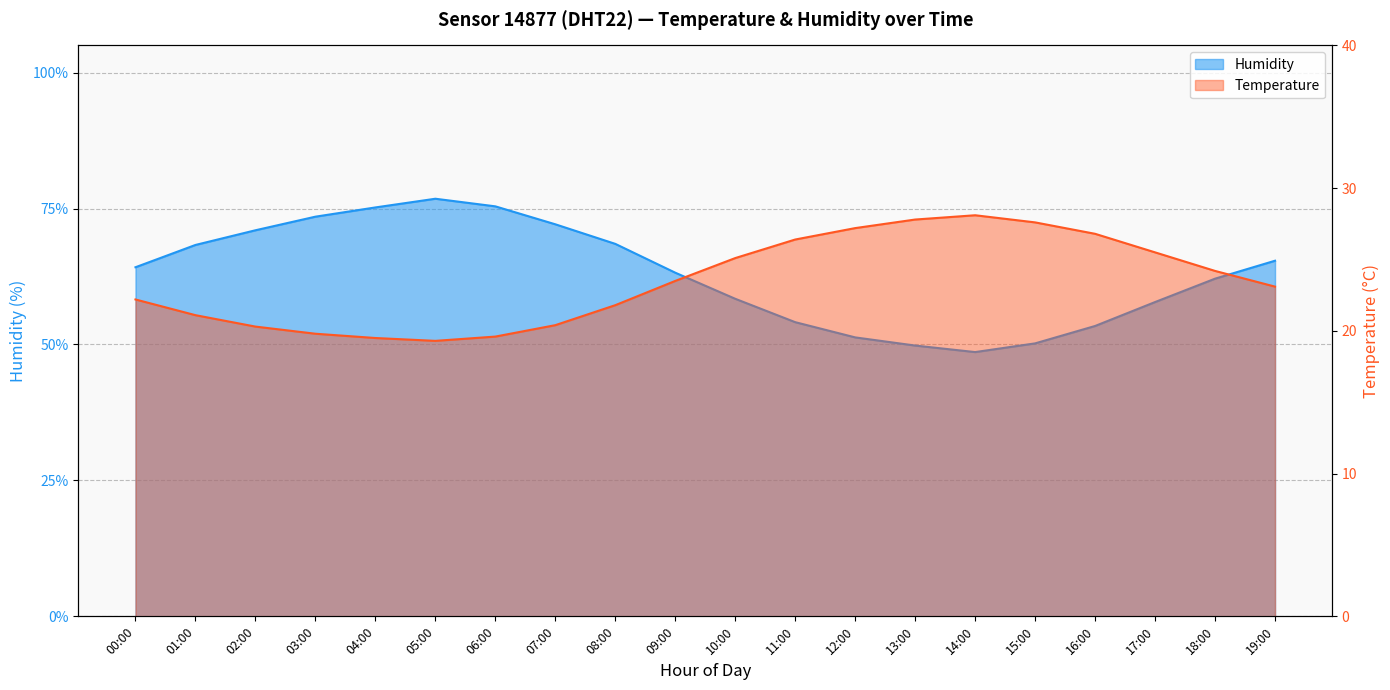

Which label corresponds to the largest value in the chart?

05:00